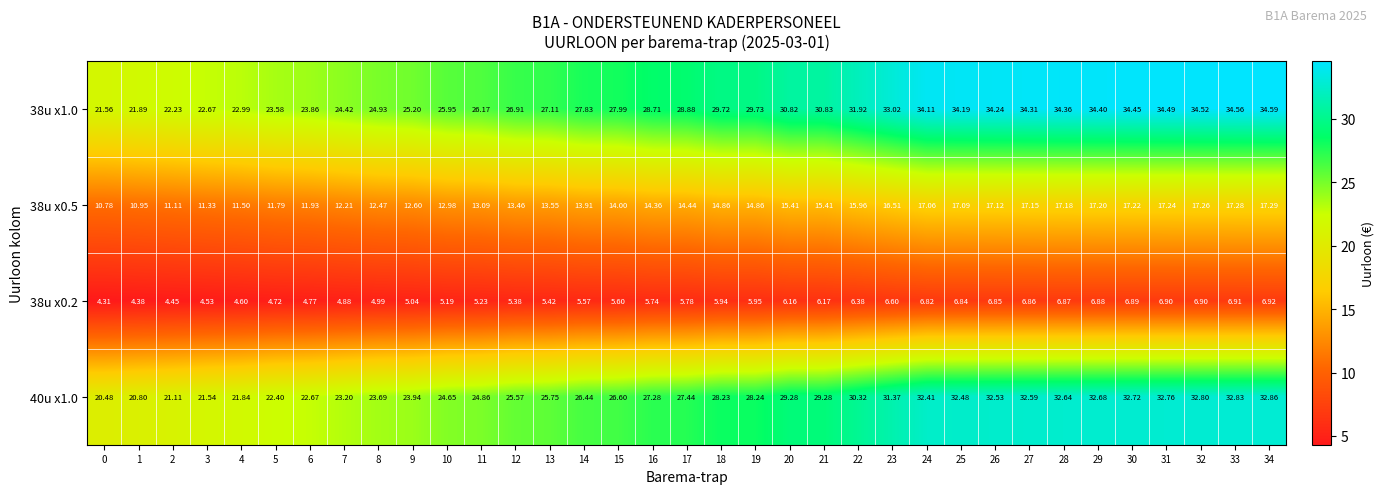

Is the value of 38u x1.0 at 32 greater than the value of 38u x0.2 at 10?

Yes